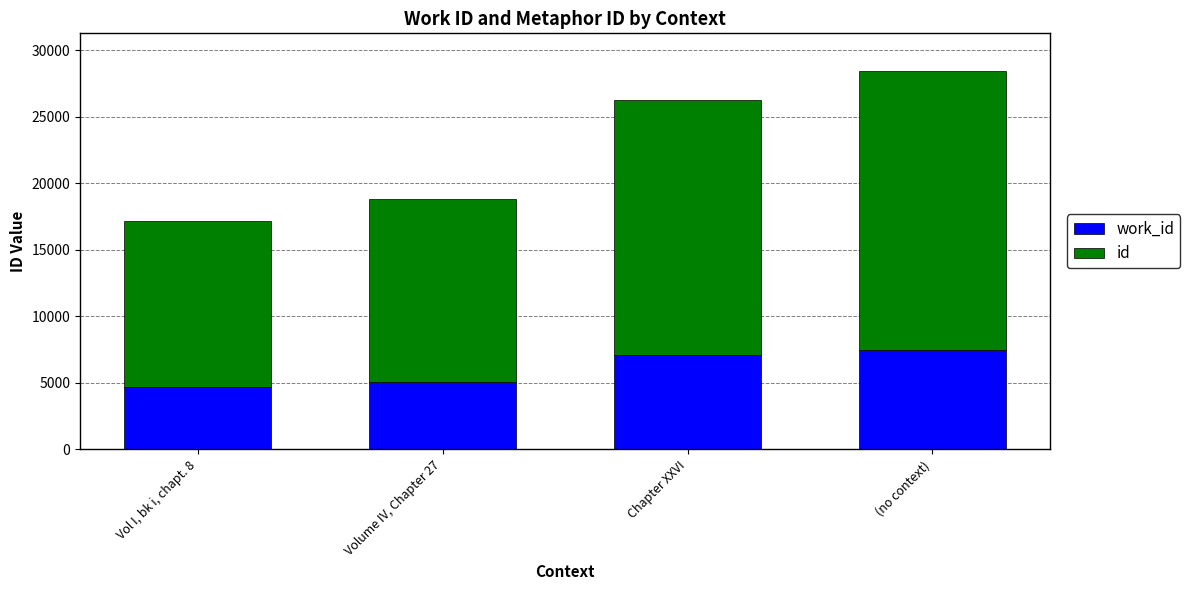

At which category is the sum across all series the highest?

(no context)